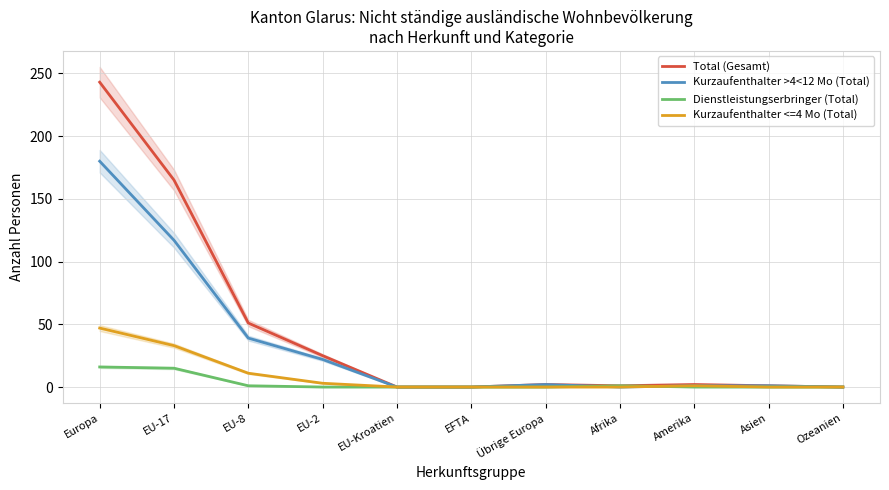

At EU-2, list the series in order from largest to smallest.

Total (Gesamt), Kurzaufenthalter >4<12 Mo (Total), Kurzaufenthalter <=4 Mo (Total), Dienstleistungserbringer (Total)